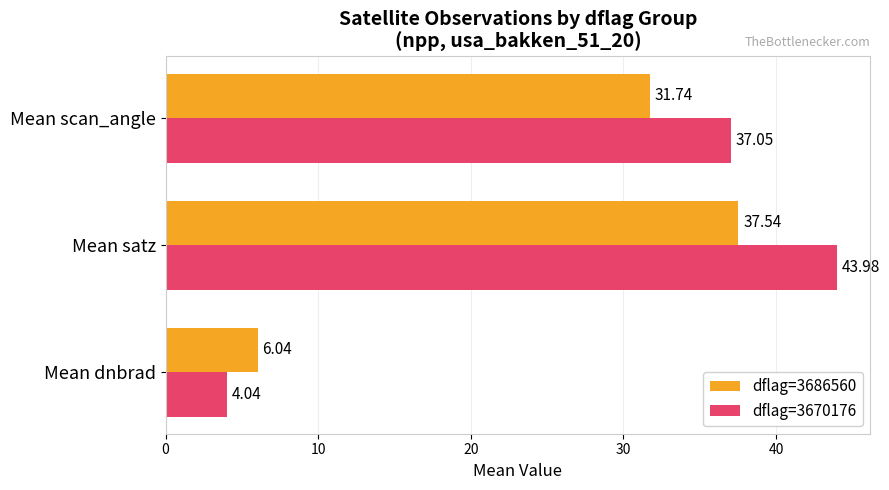

What is the difference between the maximum and minimum values in the dflag=3670176 series?

39.9